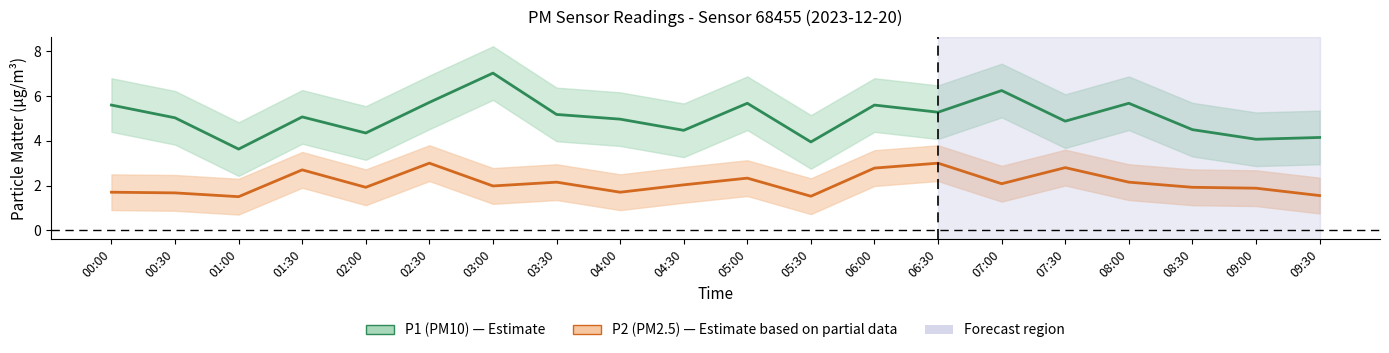

Between 01:30 and 02:00, which is larger?

01:30